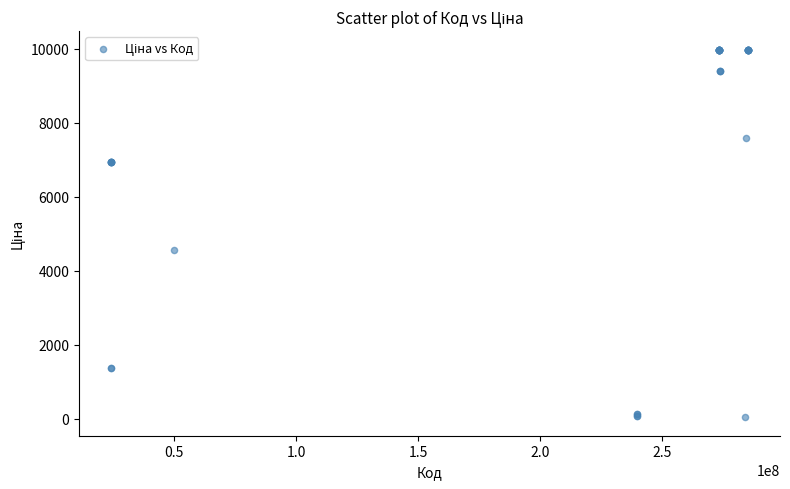

What Y value in the scatter plot is closest to 5003?

4561.9